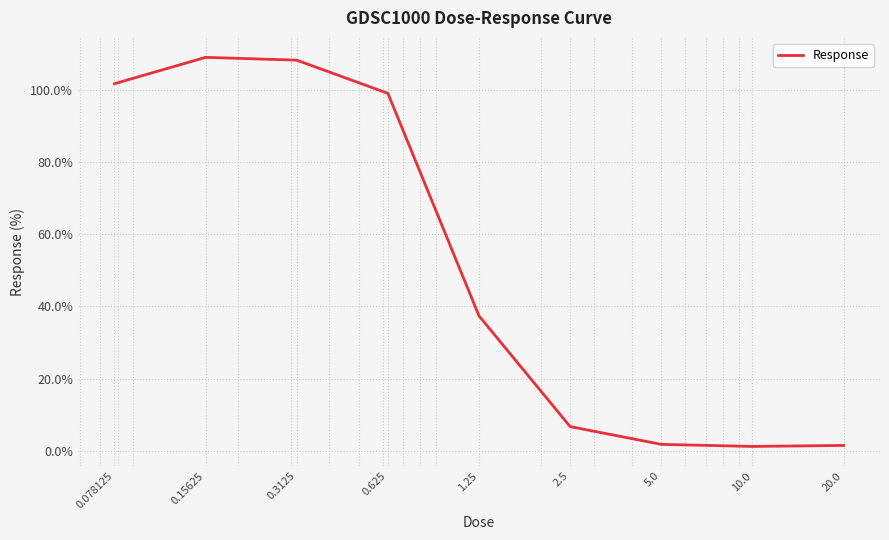

What is the maximum value shown in the chart?

109.1